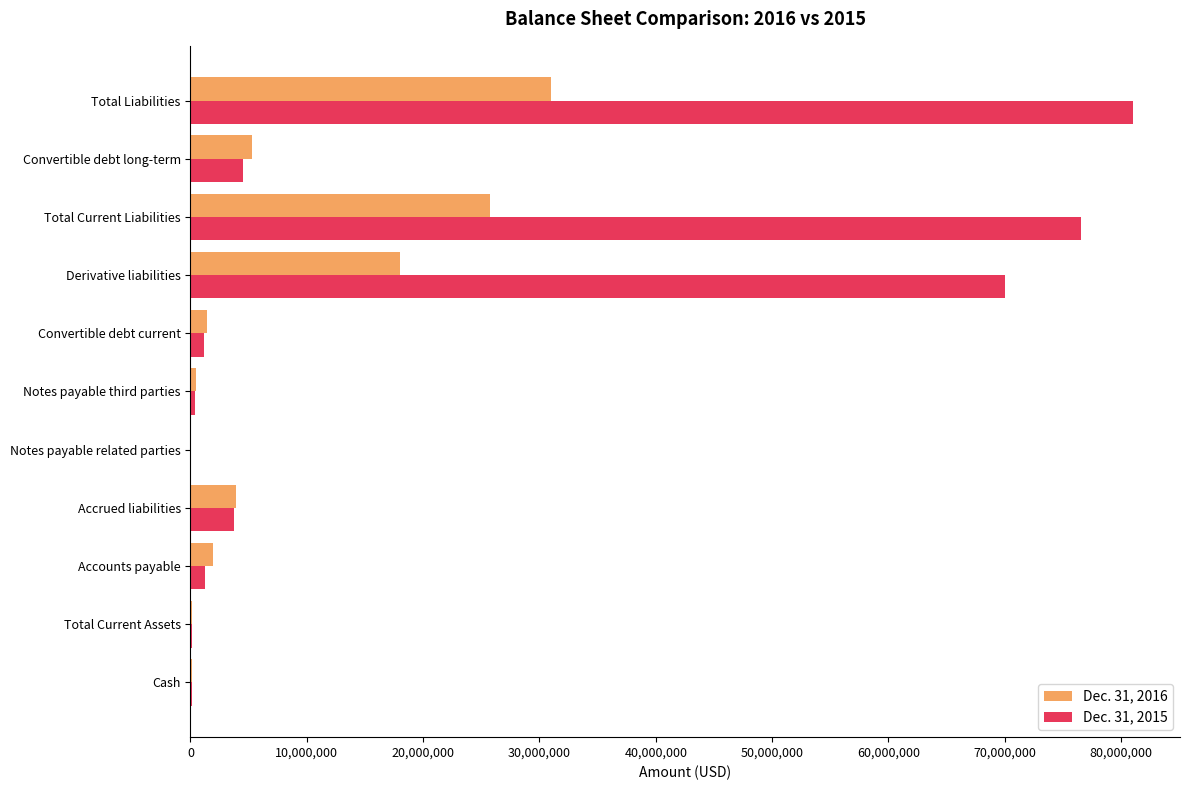

What is the total value across all series at Total Liabilities?

112012064